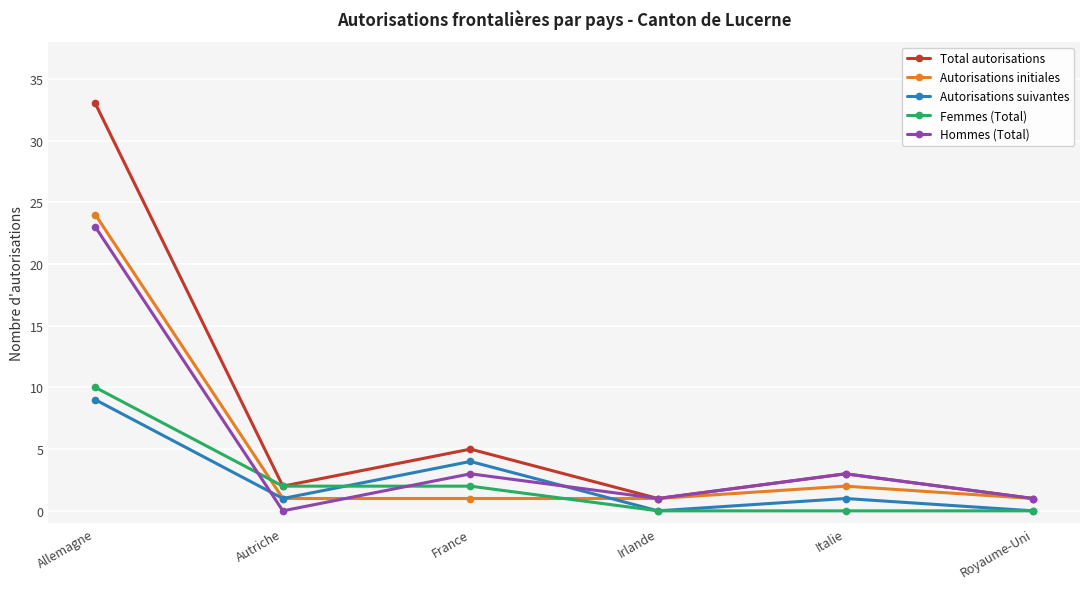

True or false: Autorisations suivantes and Total autorisations intersect in this chart.

False